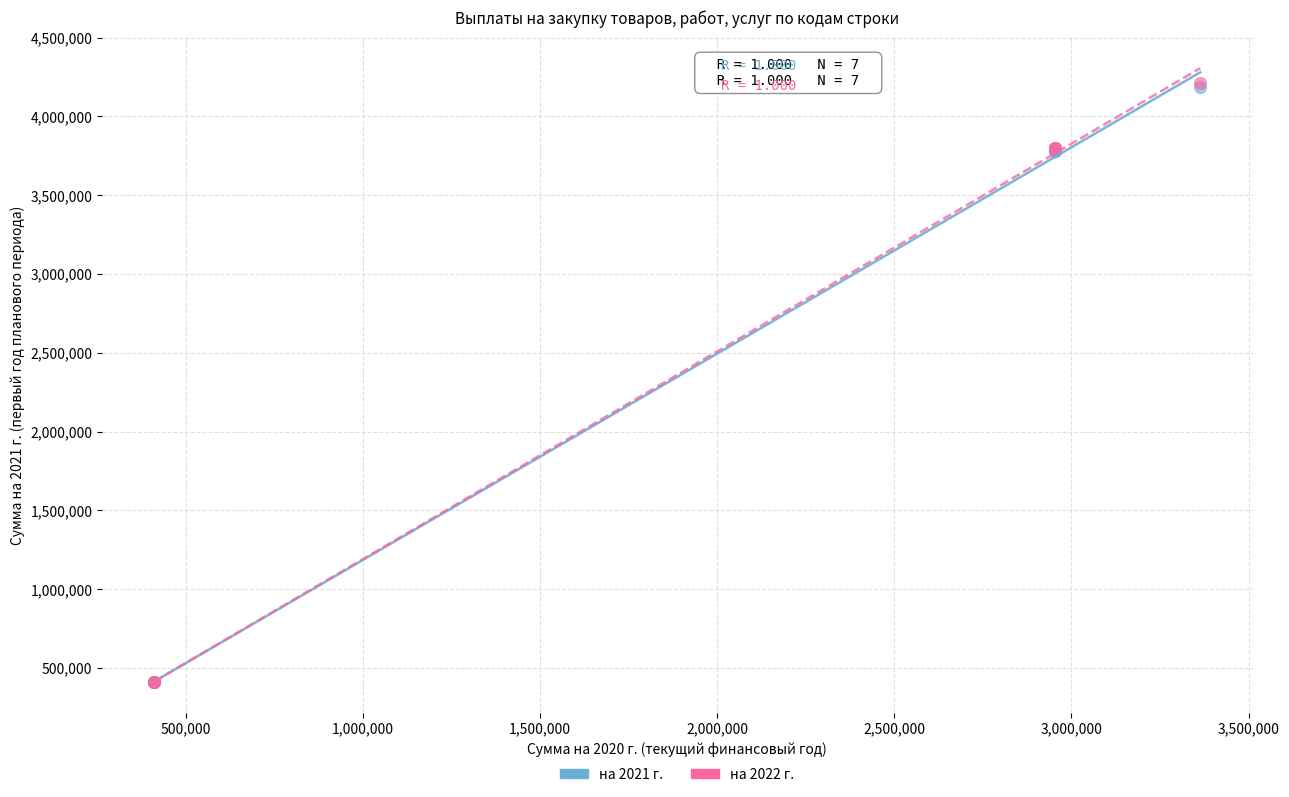

What are all the series names shown in the legend?

на 2021 г., на 2022 г.